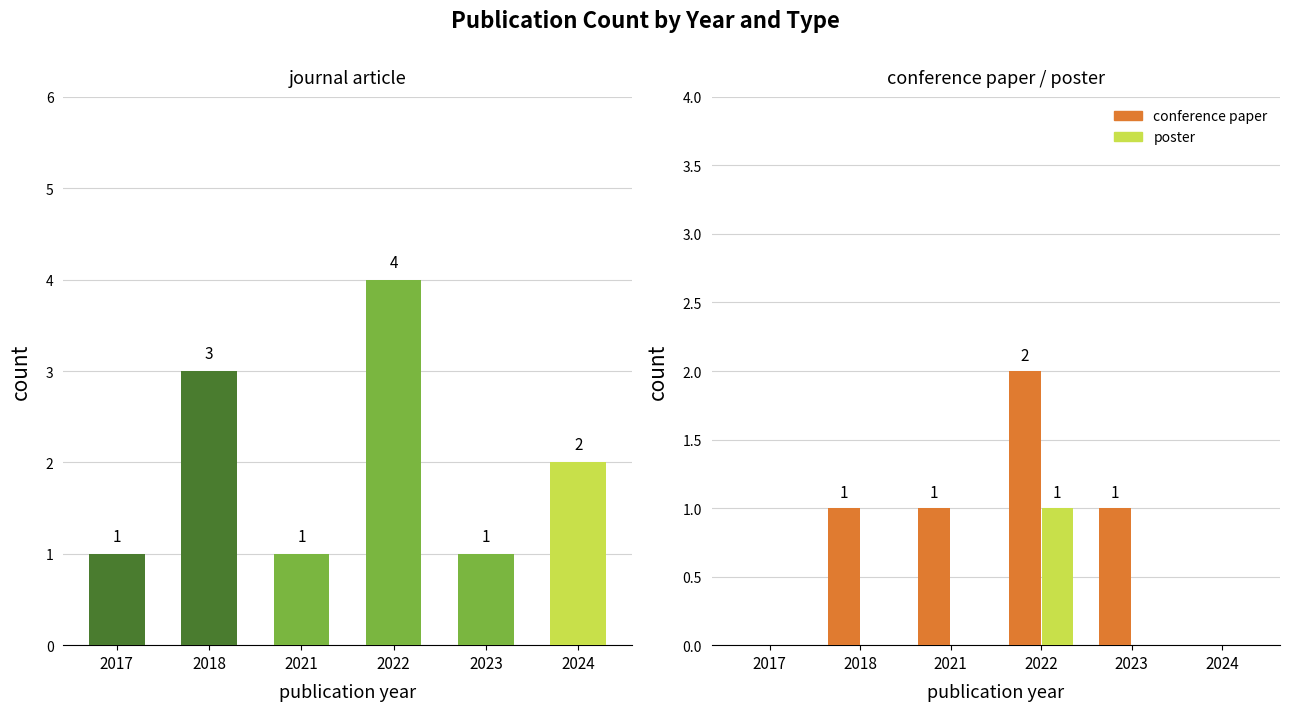

Which has a higher value, 2022 or 2021?

2022